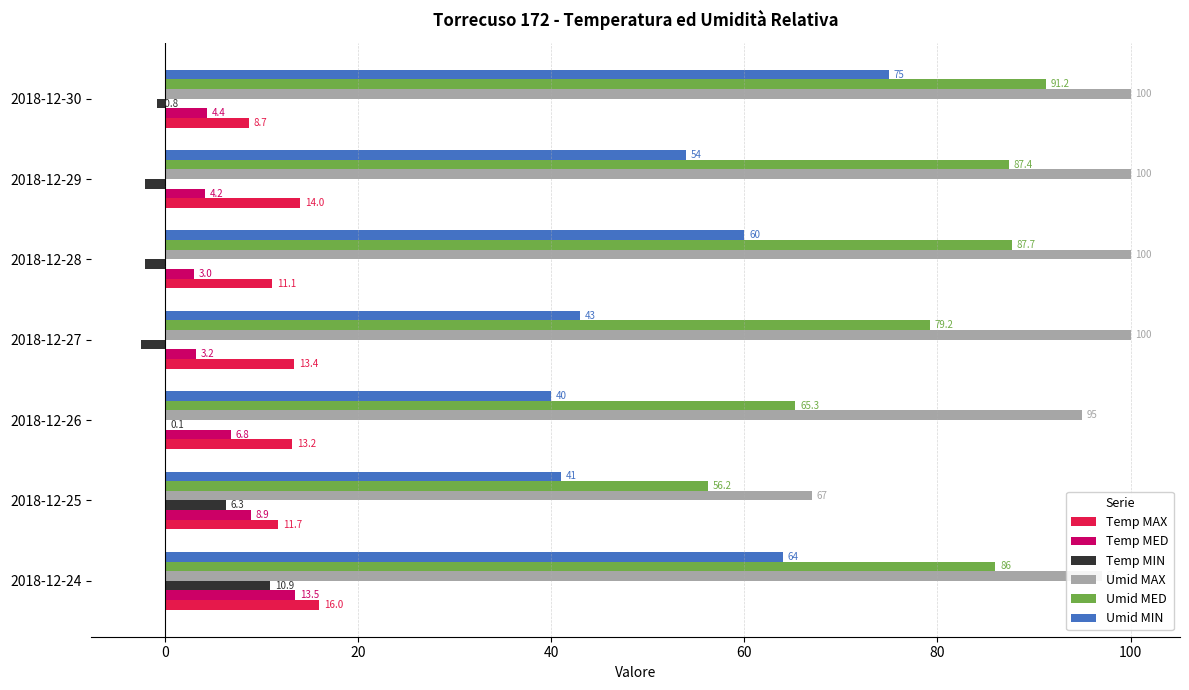

What is the sum of all Umid MAX values?

659.0